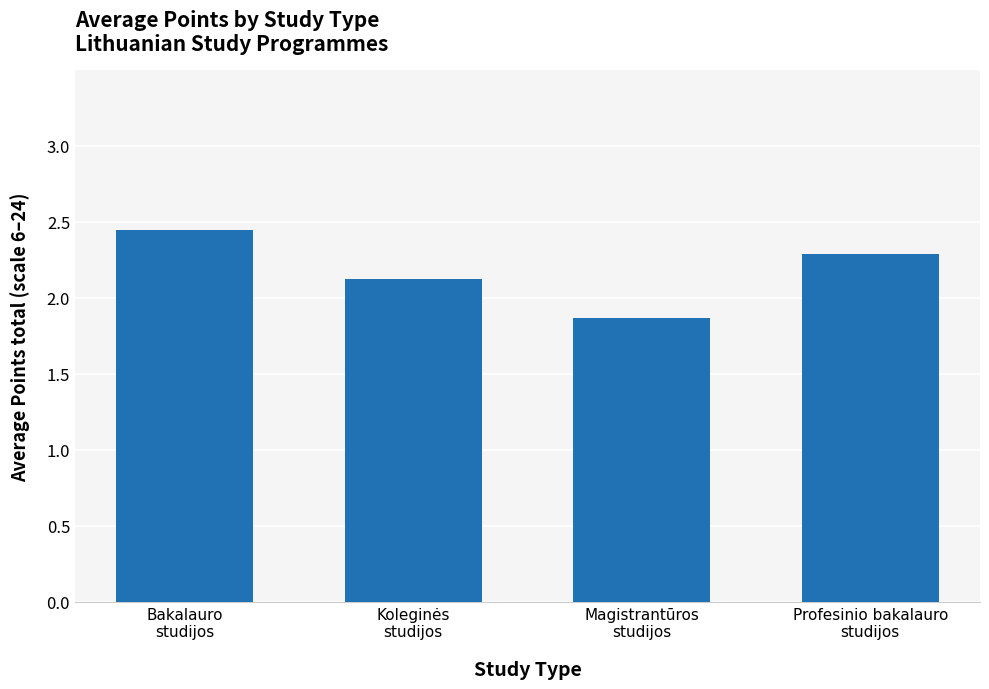

The chart shows a value of 0.5 at Koleginės
studijos. True or false?

False